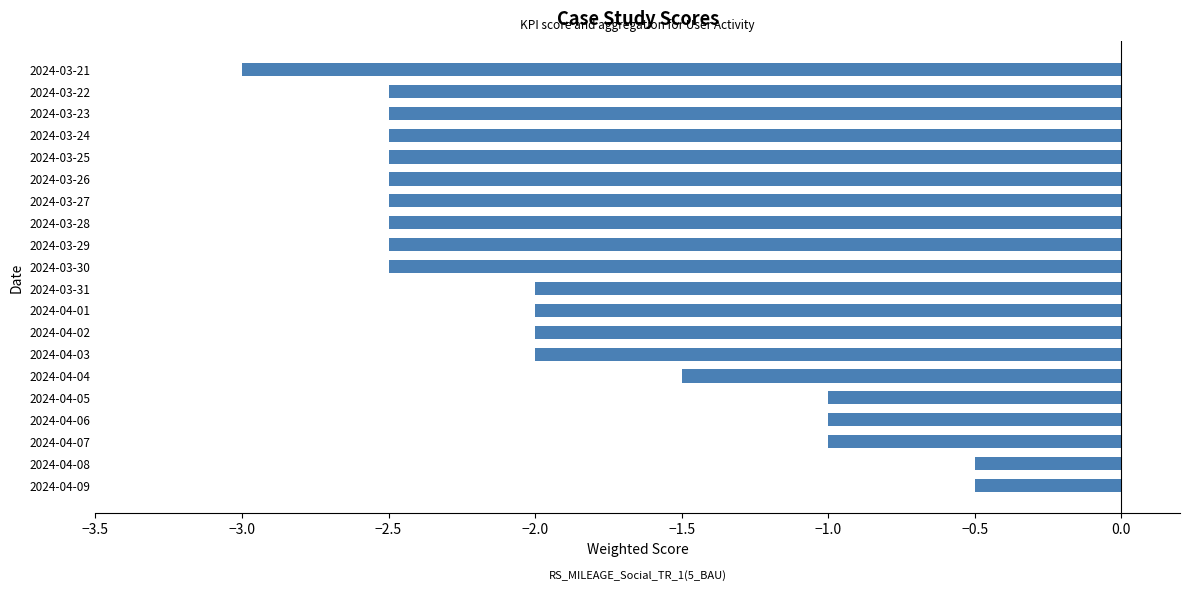

What is the maximum value shown in the chart?

-0.5